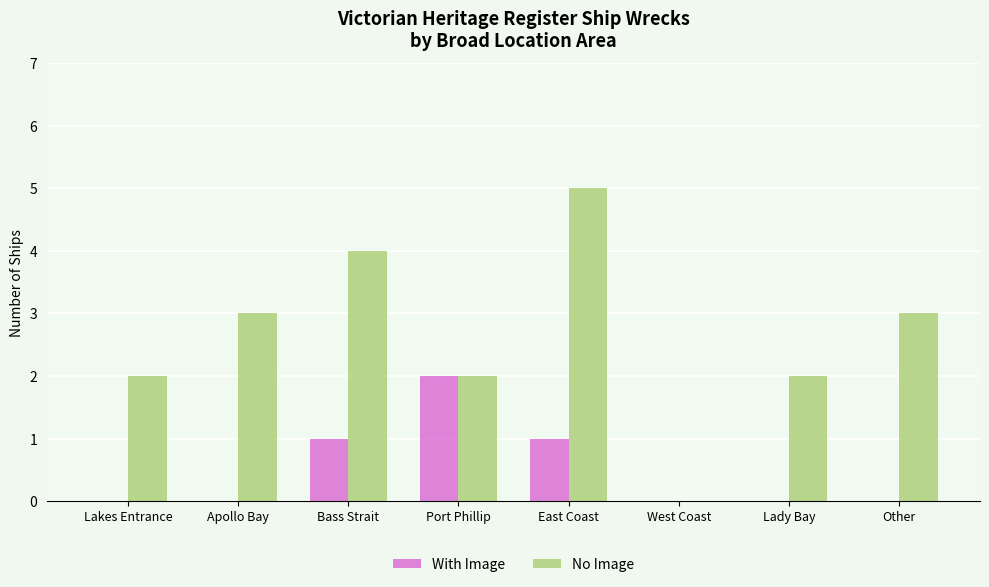

Reading left to right, list all the values displayed in this chart.

With Image: 0	0	1	2	1	0	0	0
No Image: 2	3	4	2	5	0	2	3